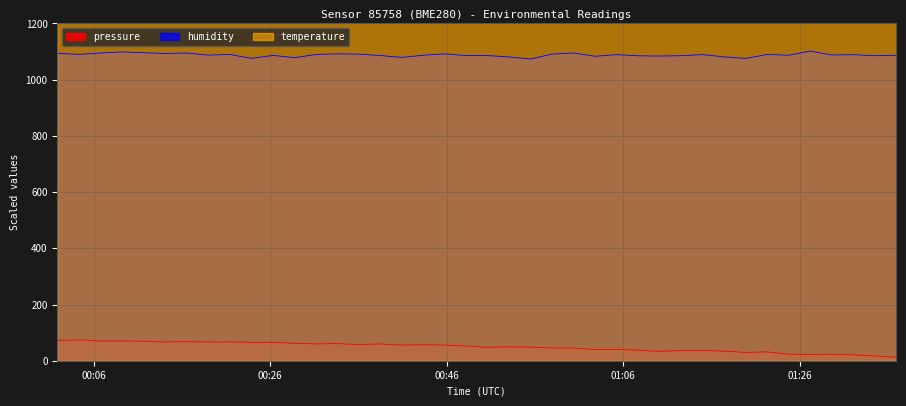

How many categories are shown in the chart?

40